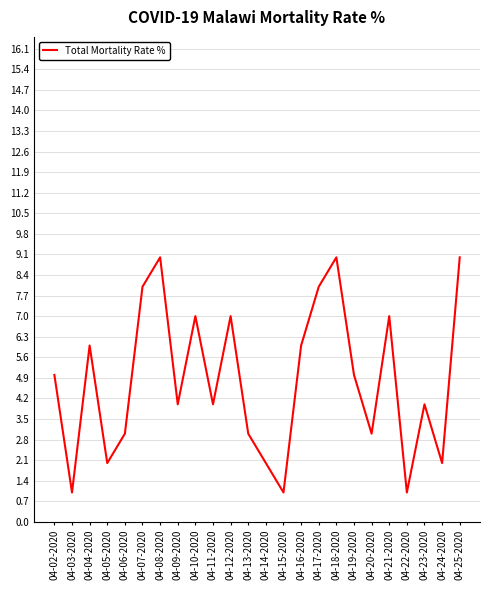

True or false: the data shows 4 at 04-23-2020.

True